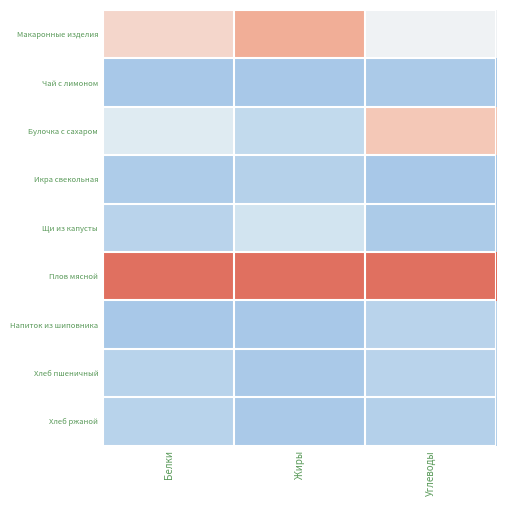

Reading right to left, extract all data points from this chart.

Макаронные изделия: Углеводы=0.5	Жиры=0.8	Белки=0.6
Чай с лимоном: Углеводы=0.0	Жиры=0.0	Белки=0.0
Булочка с сахаром: Углеводы=0.7	Жиры=0.2	Белки=0.3
Икра свекольная: Углеводы=0.0	Жиры=0.1	Белки=0.0
Щи из капусты: Углеводы=0.0	Жиры=0.2	Белки=0.1
Плов мясной: Углеводы=1.0	Жиры=1.0	Белки=1.0
Напиток из шиповника: Углеводы=0.1	Жиры=0.0	Белки=0.0
Хлеб пшеничный: Углеводы=0.1	Жиры=0.0	Белки=0.1
Хлеб ржаной: Углеводы=0.1	Жиры=0.0	Белки=0.1